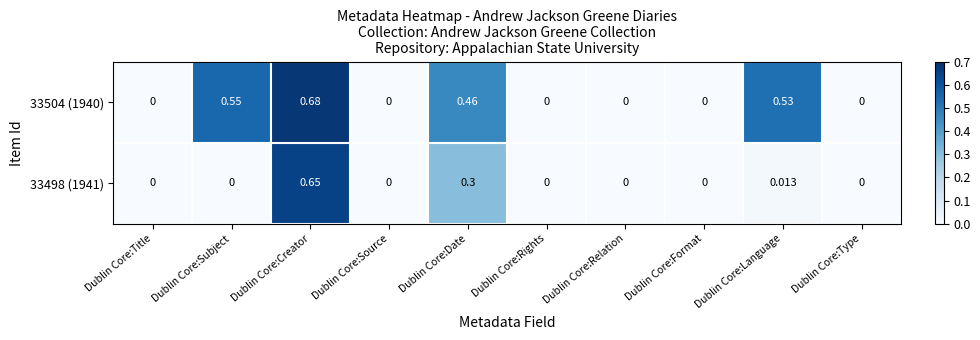

Is the value of 33504 (1940) at Dublin Core:Date greater than the value of 33498 (1941) at Dublin Core:Date?

Yes